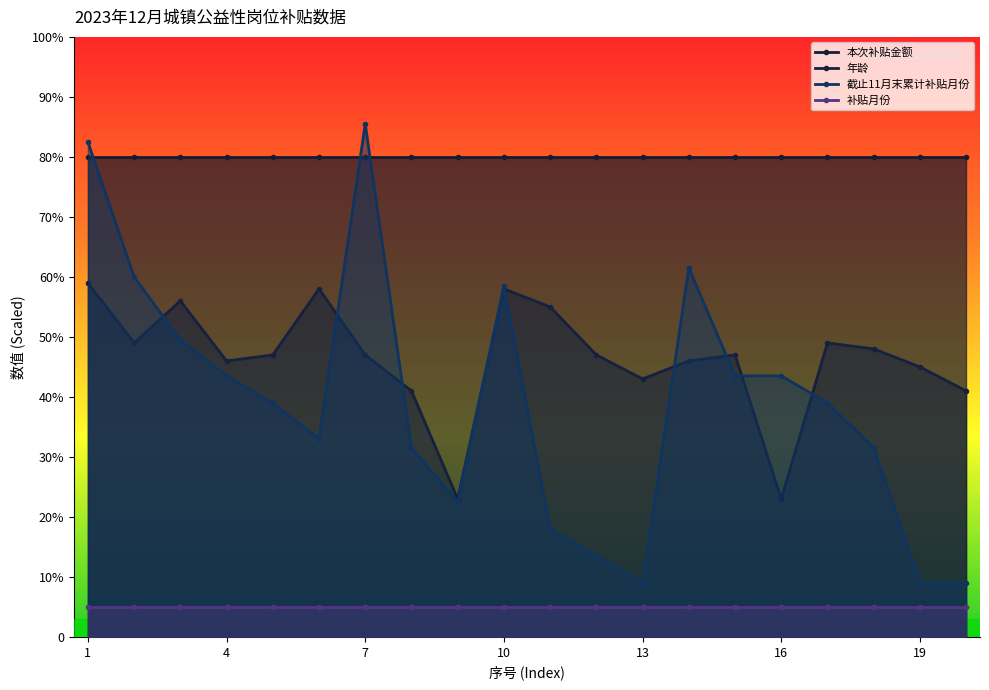

Which series has the largest total across all categories?

本次补贴金额